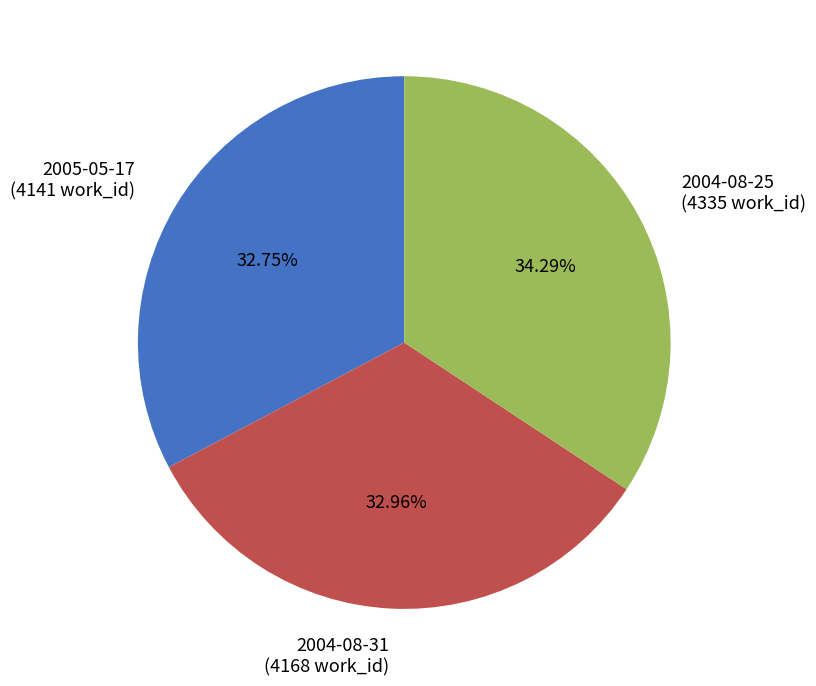

How many slices are in this pie chart?

3